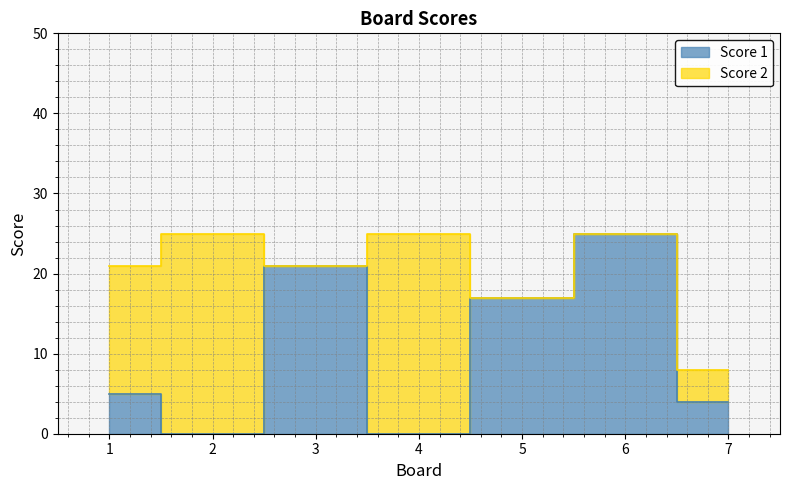

Rank the categories by value from highest to lowest.

6, 3, 5, 1, 7, 2, 4